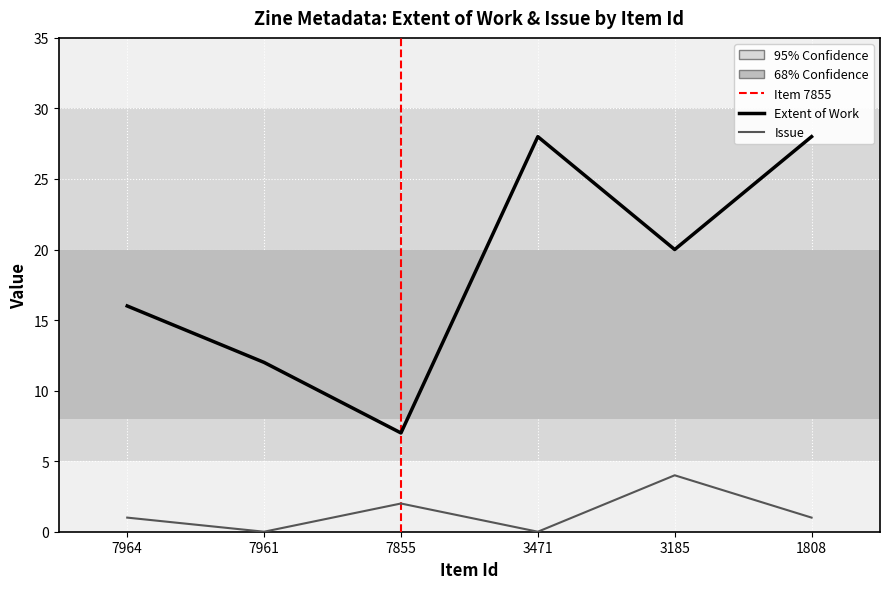

What are all the series names shown in the legend?

Extent of Work, Issue